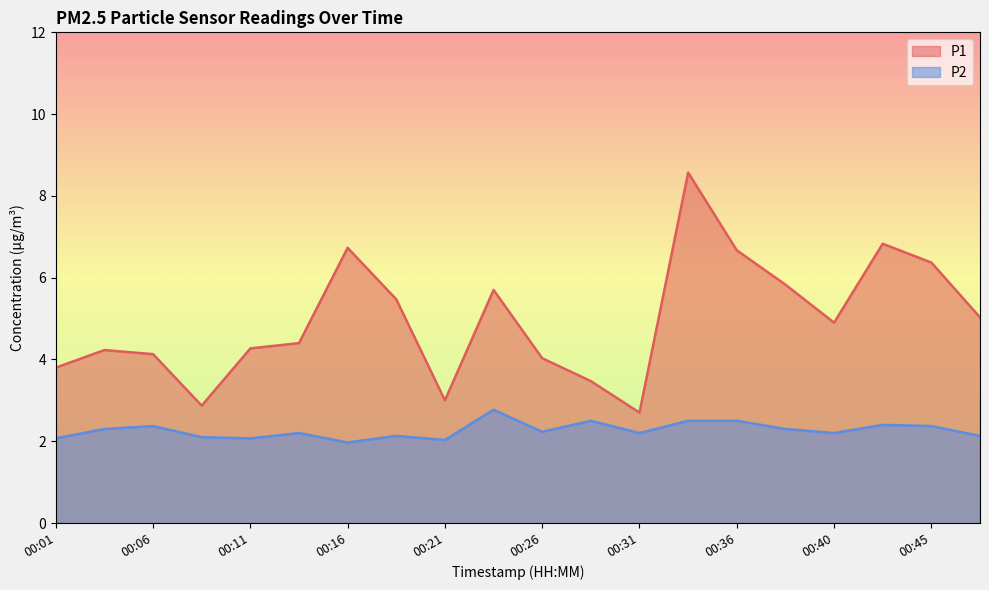

At how many categories does at least one series exceed 2?

20